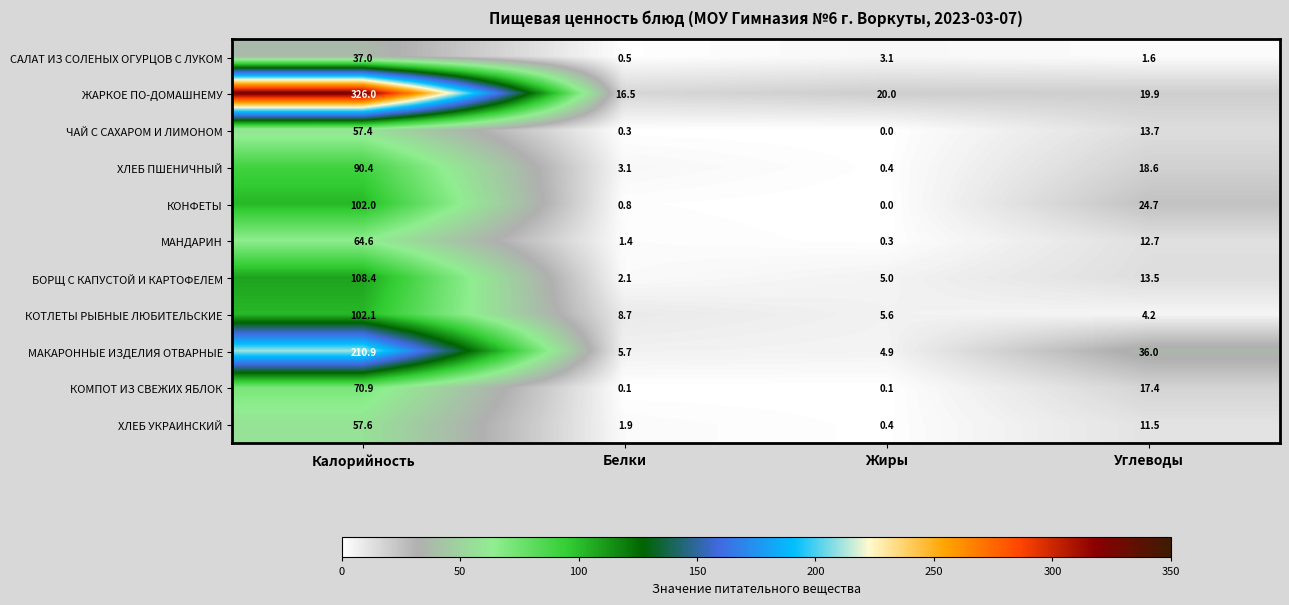

Which category has the highest value across all series?

Калорийность